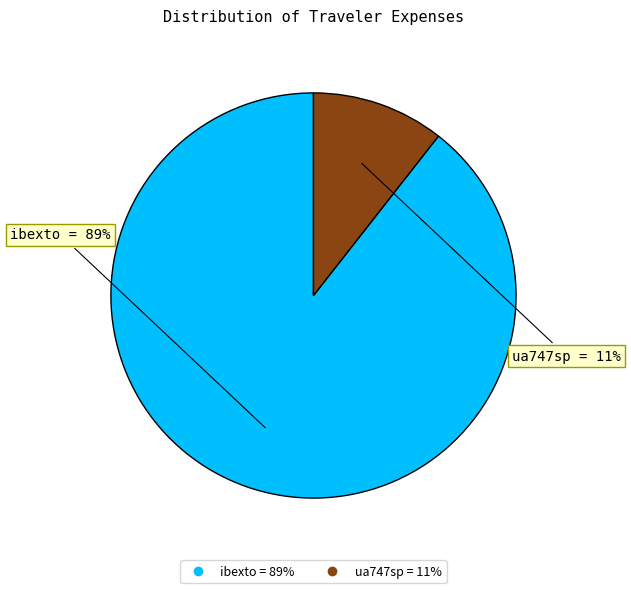

Which category has the biggest portion of the pie?

ibexto